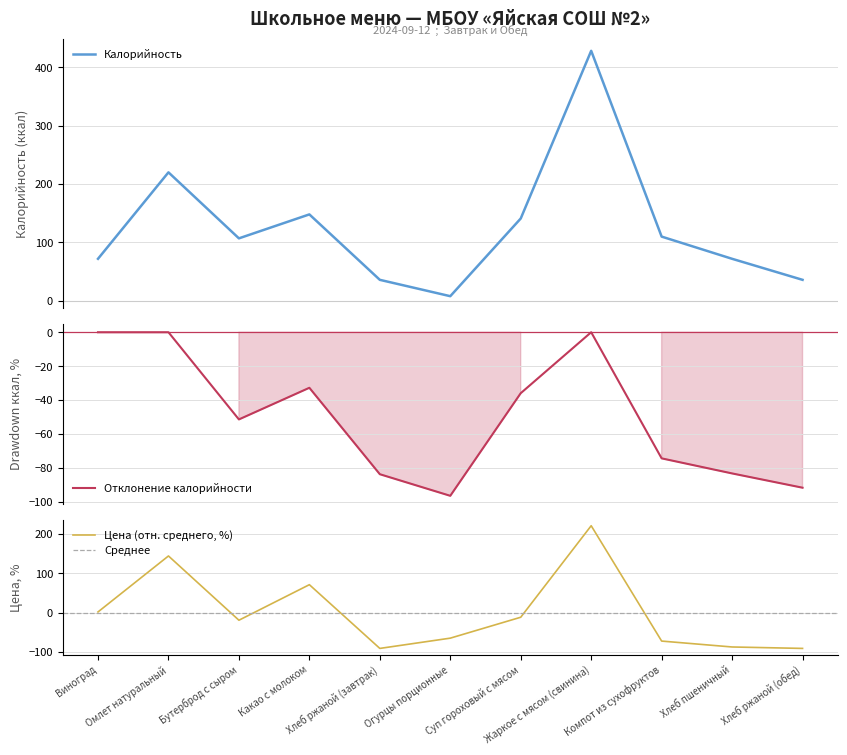

What is the minimum value for Цена (отн. среднего, %)?

-91.0